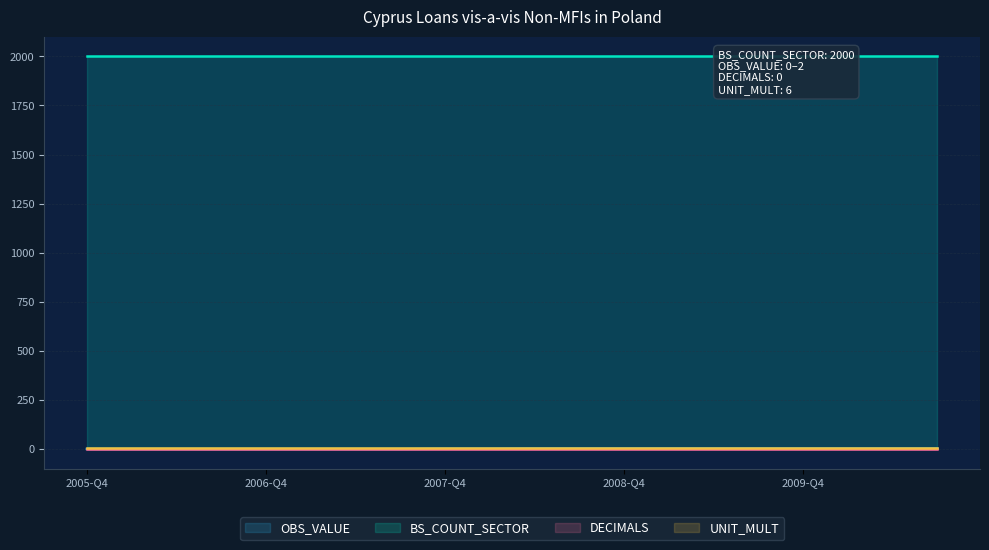

True or false: BS_COUNT_SECTOR and UNIT_MULT cross at least once.

False